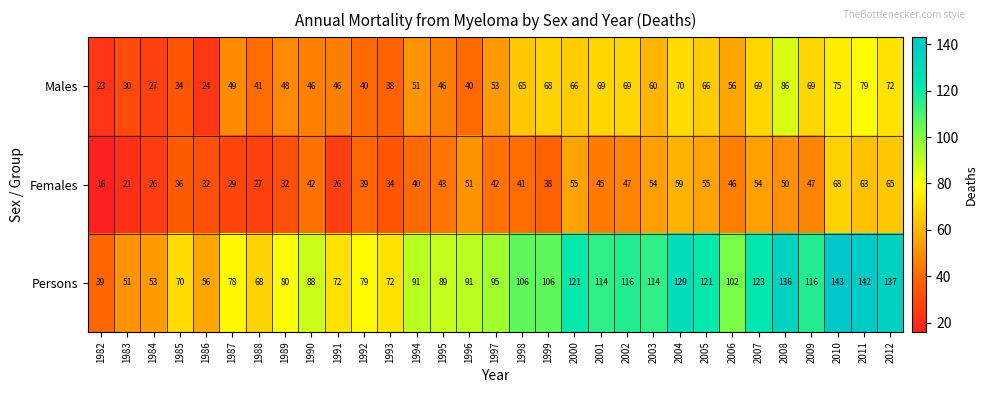

Count the number of data series in this chart.

3